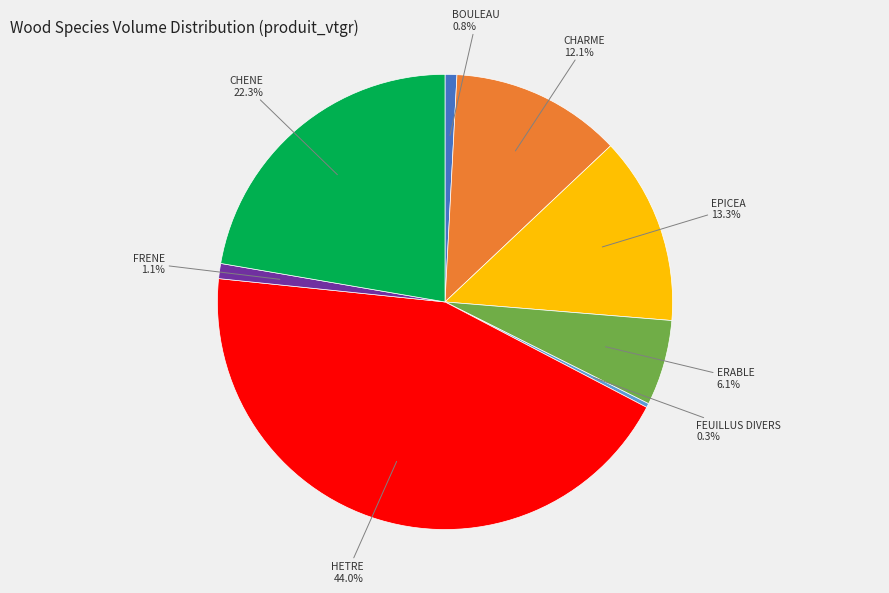

Do EPICEA and CHENE together represent more than half of the pie?

No